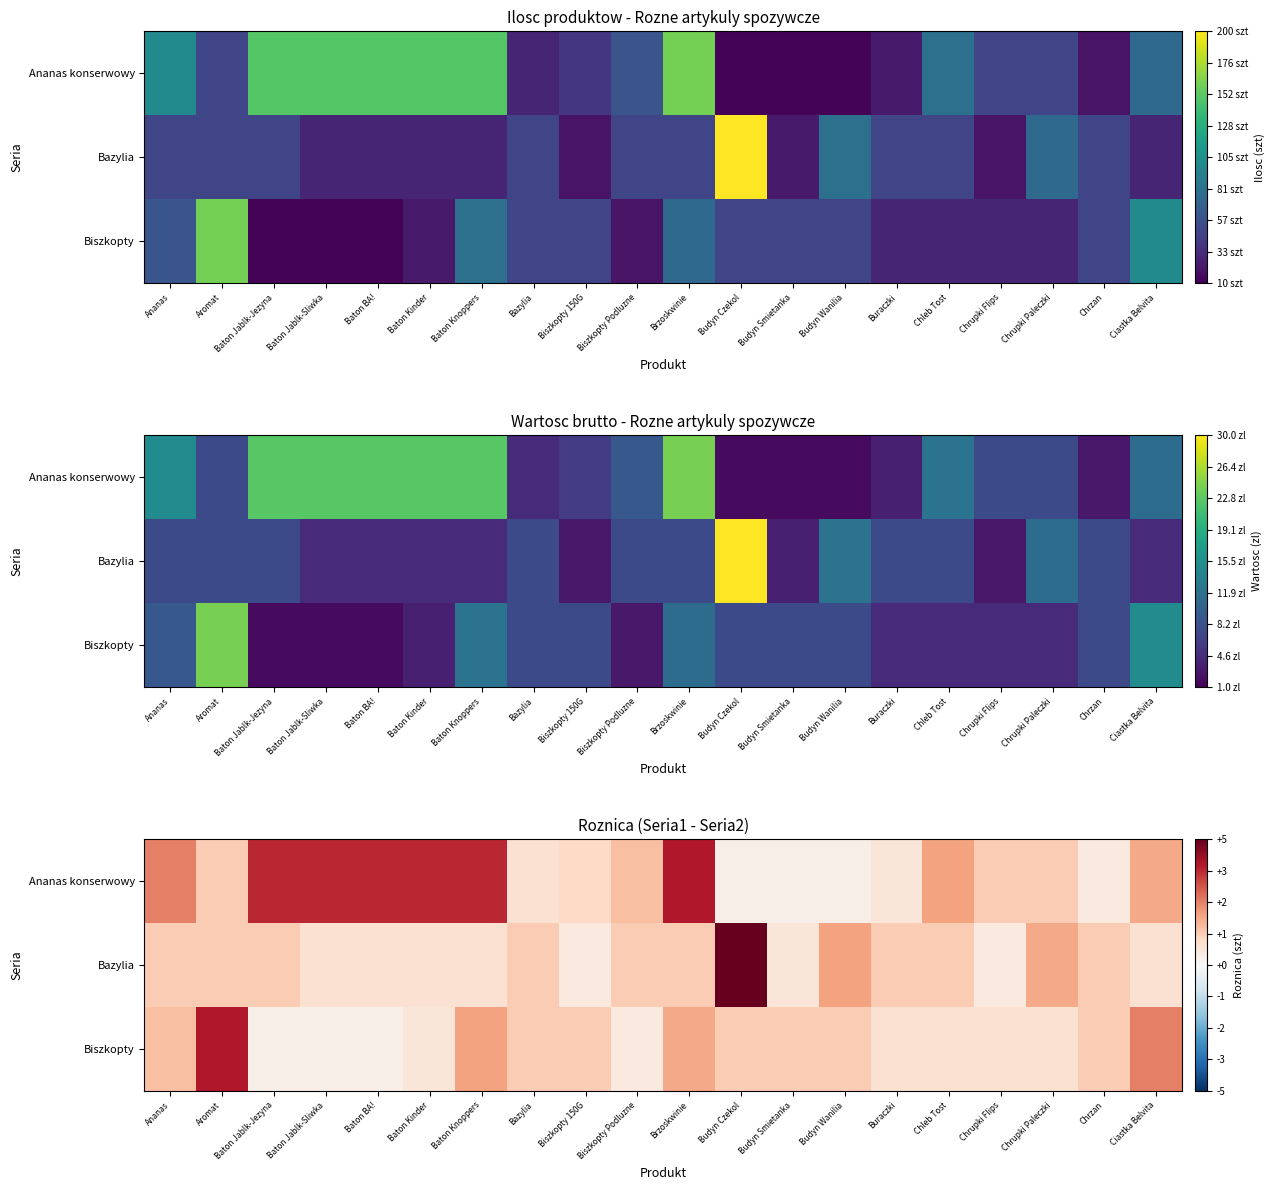

What is the sum of all Ananas konserwowy values?

38.1